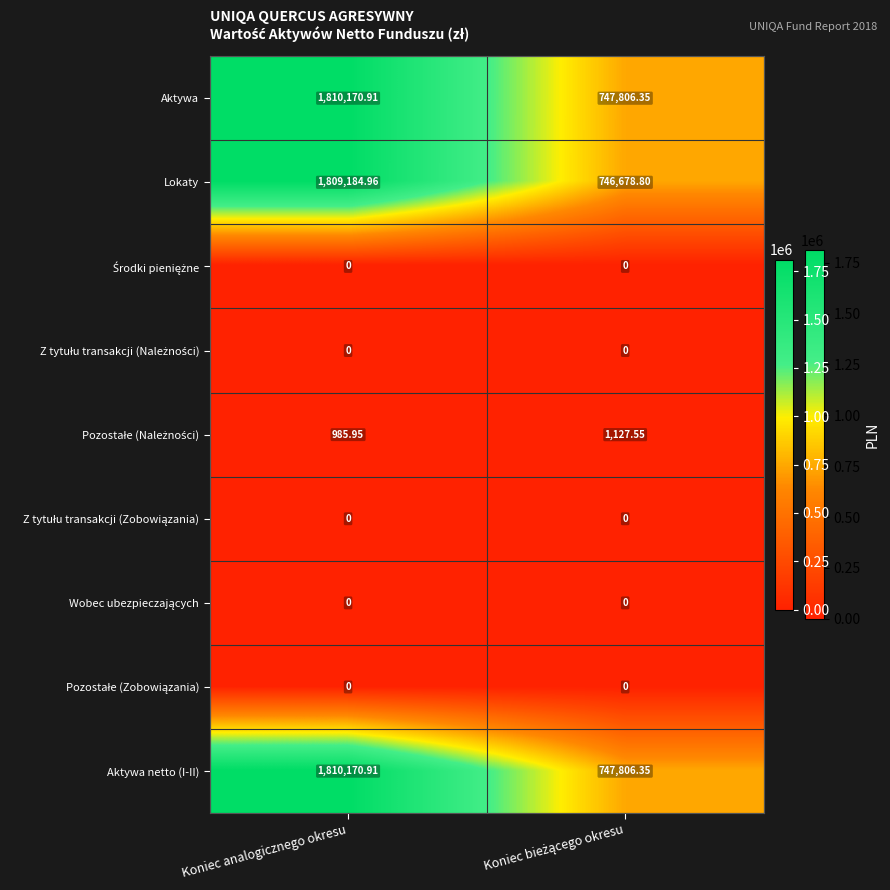

Which label corresponds to the largest value in the chart?

Koniec analogicznego okresu